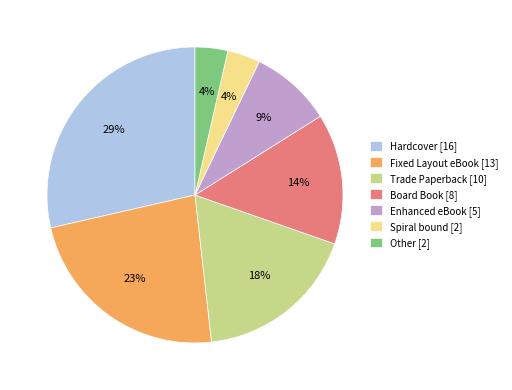

To the nearest percent, what percentage of the pie is Enhanced eBook [5]?

9%